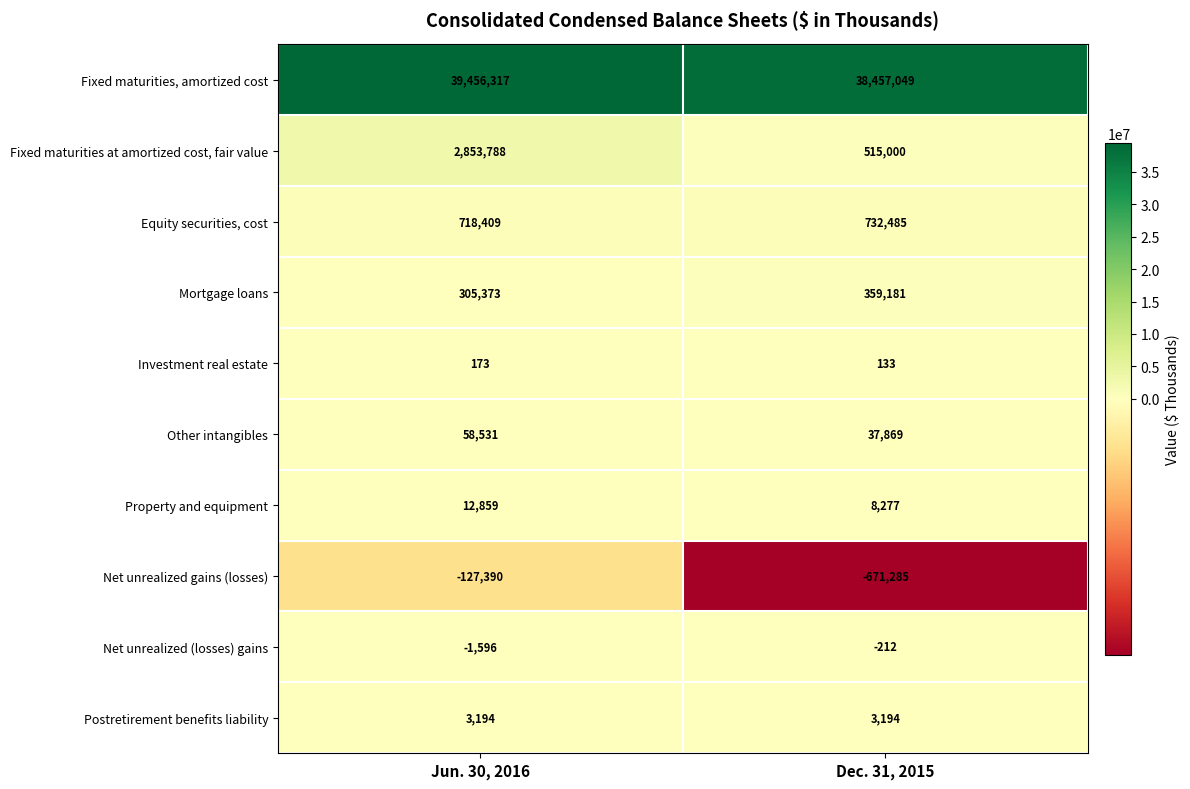

List the labels in order of Fixed maturities, amortized cost value, smallest first.

Dec. 31, 2015, Jun. 30, 2016